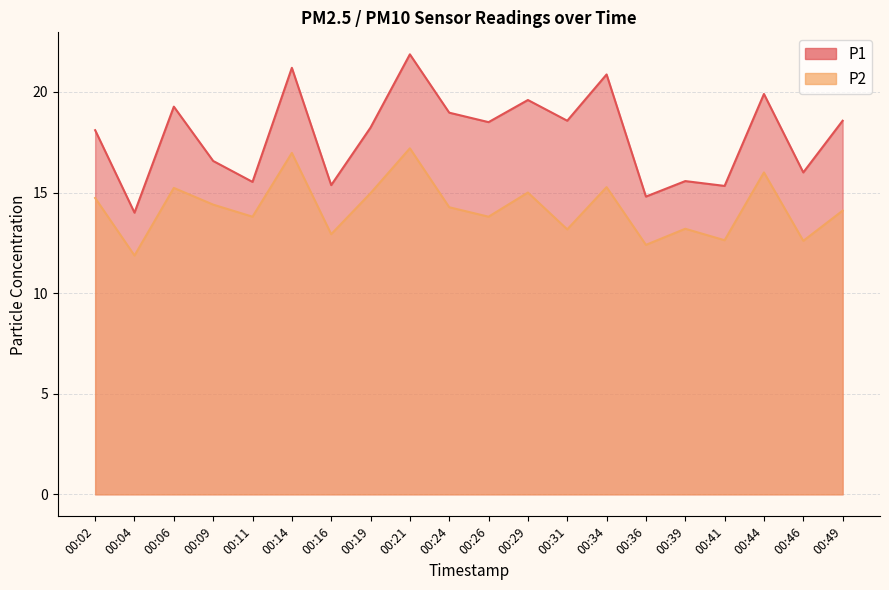

The P2 series shows 20.7 at 00:39. True or false?

False